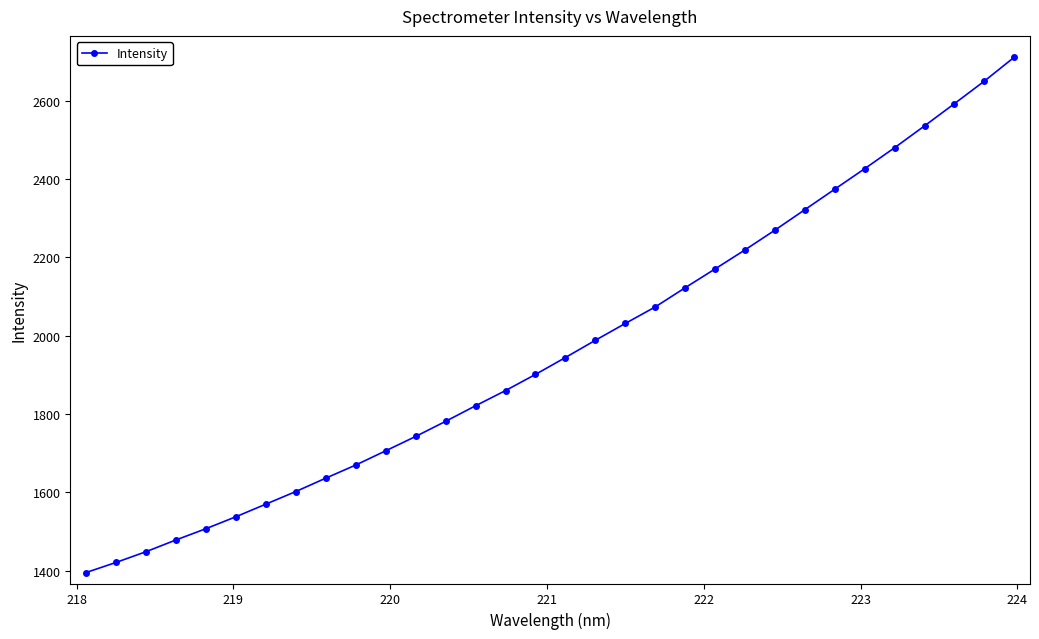

What is the average value?

1968.3